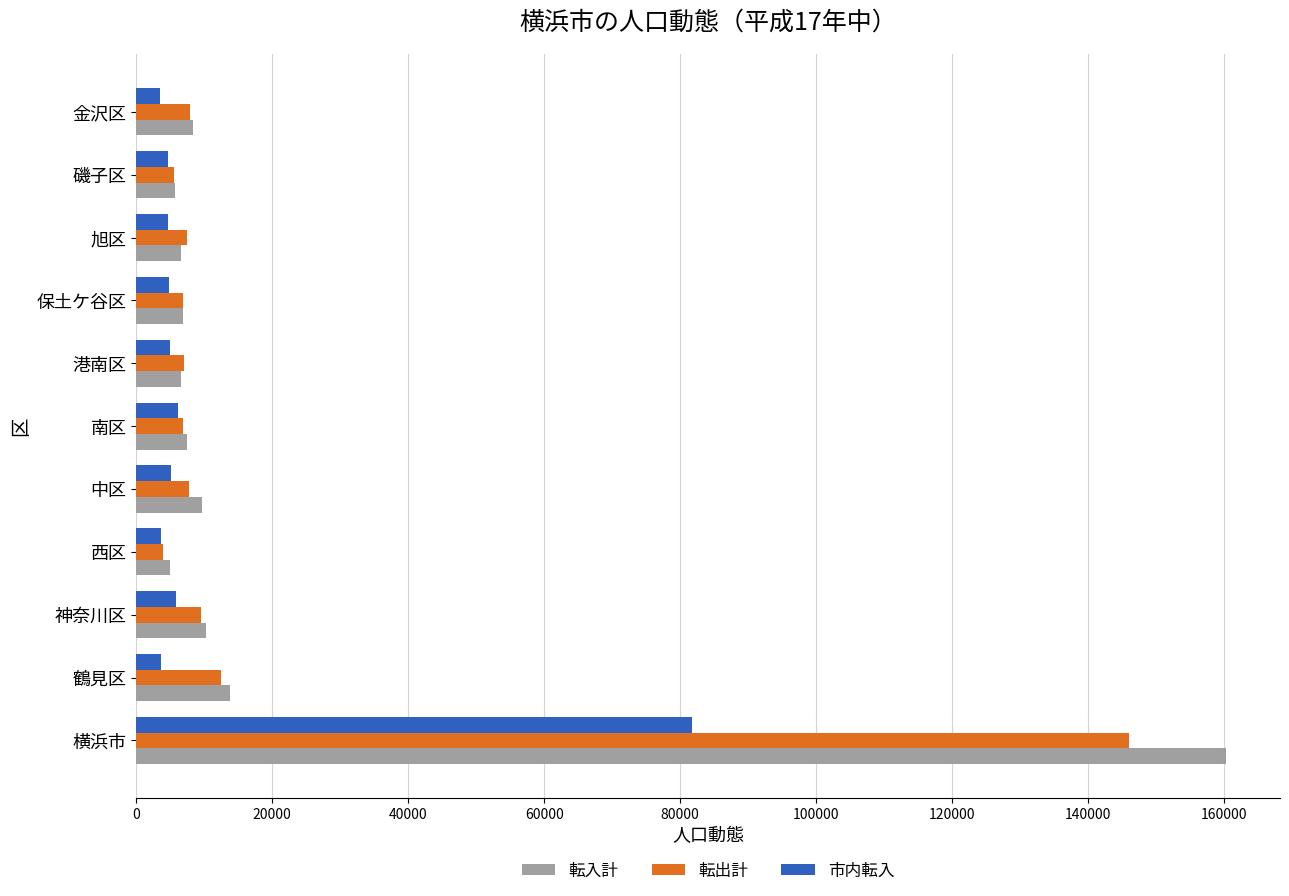

What is the difference between the second highest and minimum values in the 転出計 series?

8629